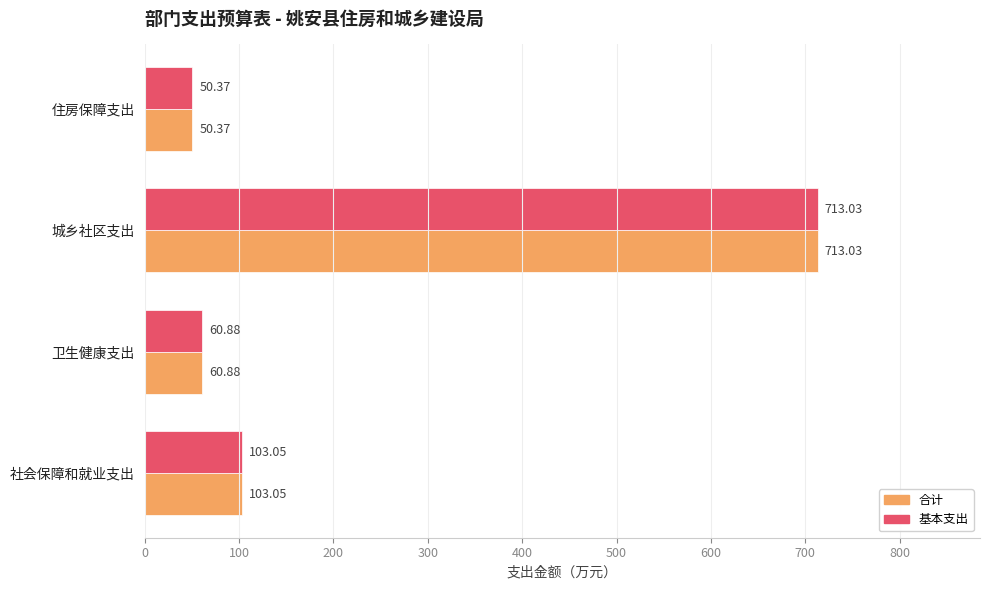

Which label corresponds to the smallest value in the chart?

住房保障支出